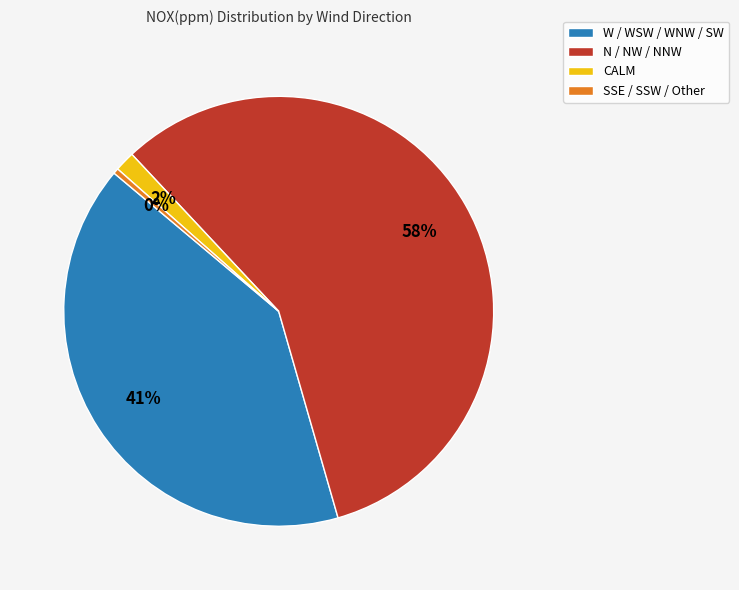

What is the majority slice?

N / NW / NNW